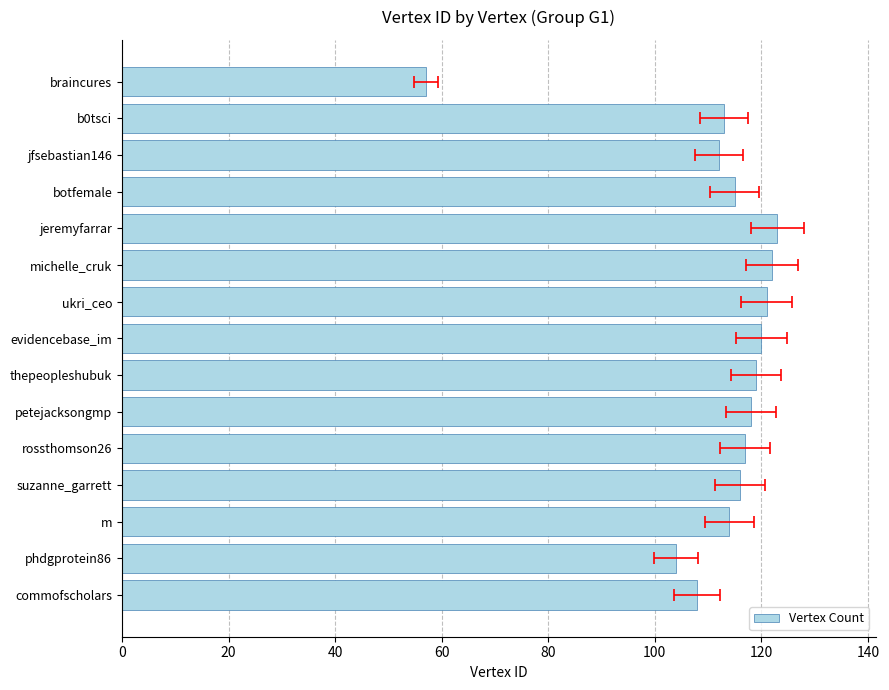

True or false: the data shows 194 at thepeopleshubuk.

False